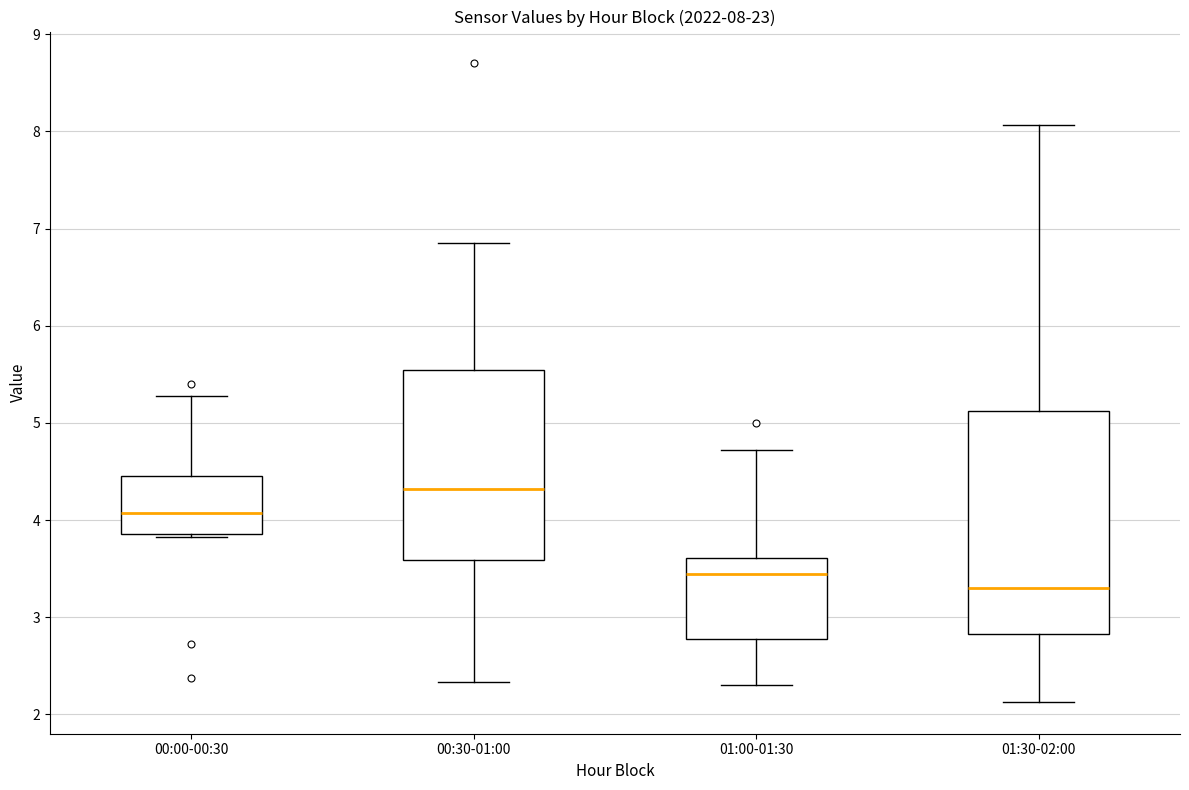

Which box's median line is the highest?

00:30-01:00